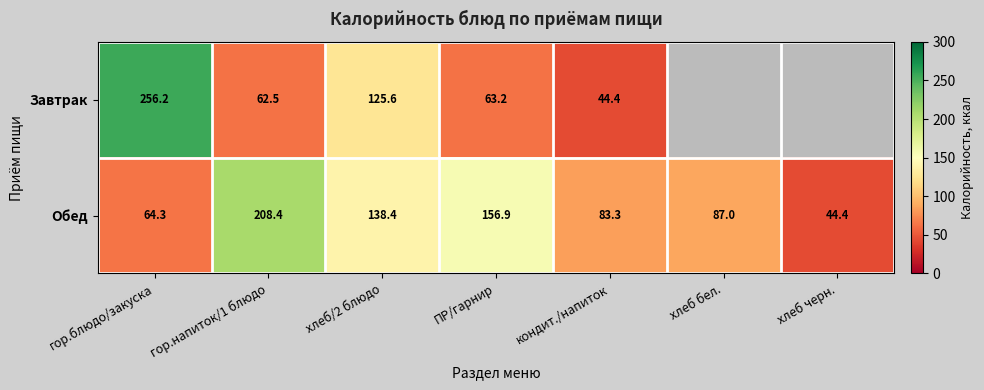

What is the minimum value for Обед?

44.4